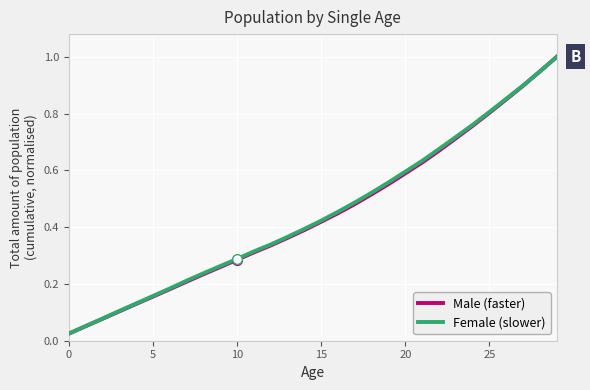

What are all the series names shown in the legend?

Male (faster), Female (slower)